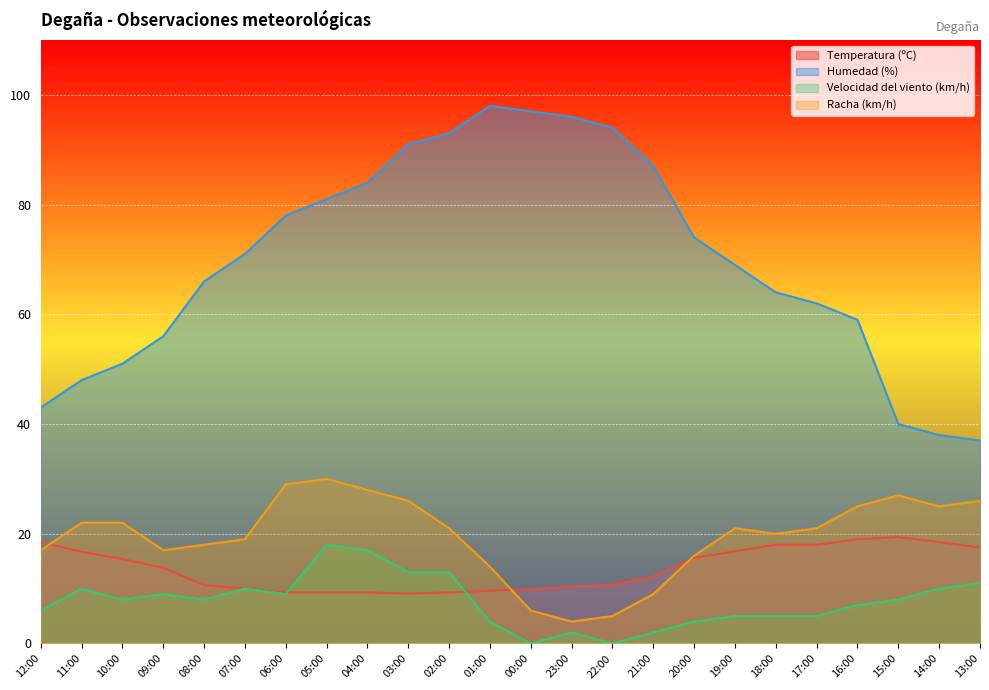

Which series has the widest spread of values?

Humedad (%)